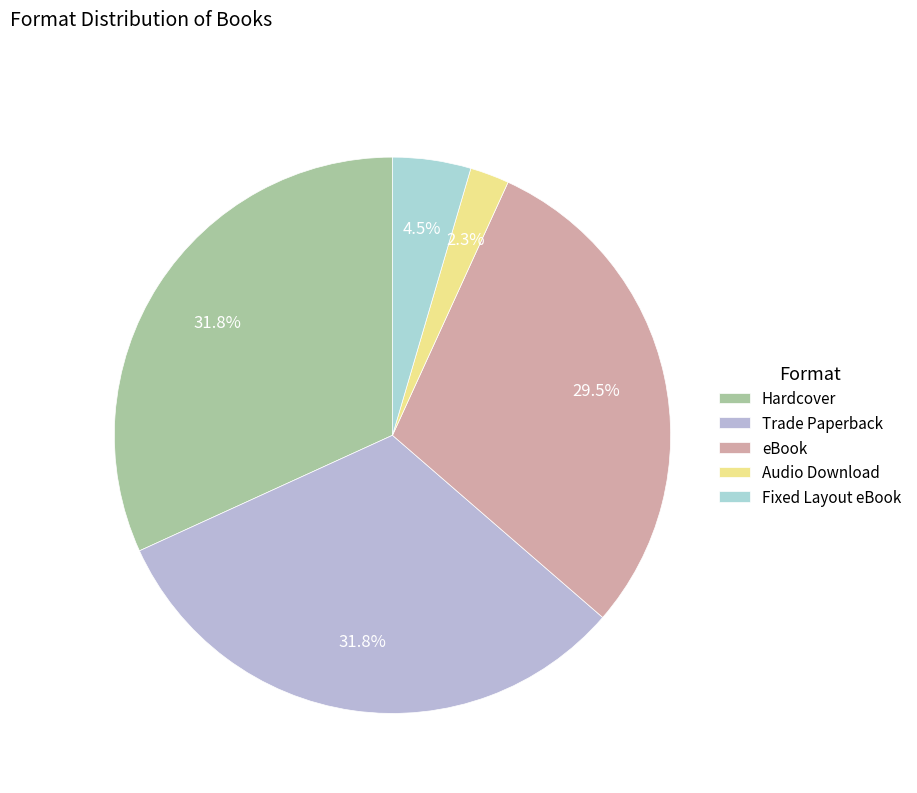

What is the total percentage of Trade Paperback and Audio Download?

34.1%